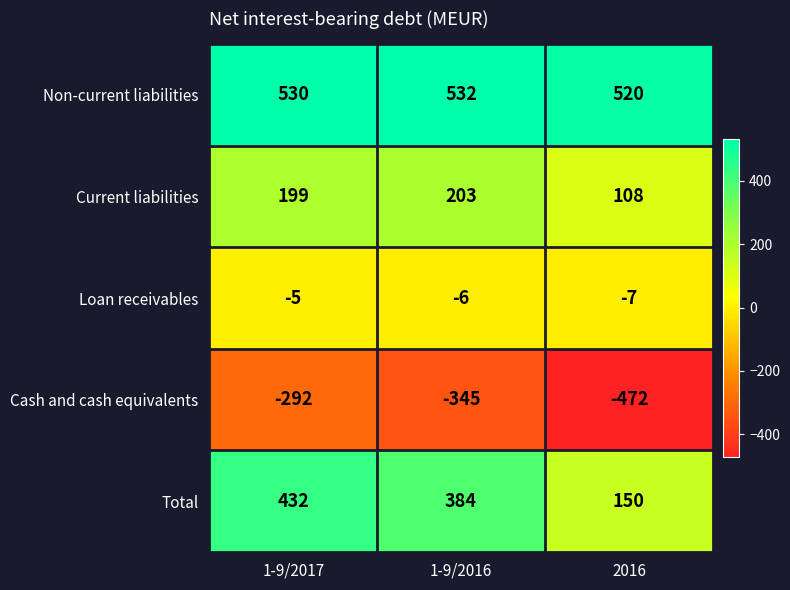

Which series has the largest total across all categories?

Non-current liabilities